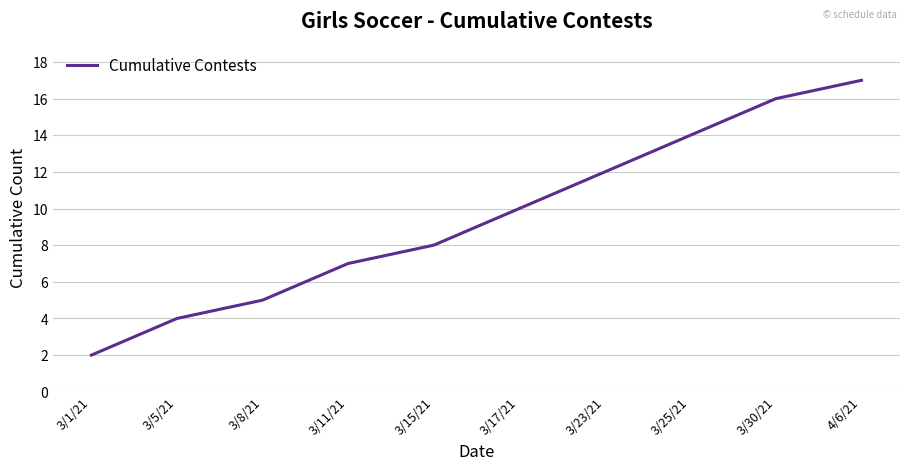

True or false: the data shows 12 at 3/23/21.

True